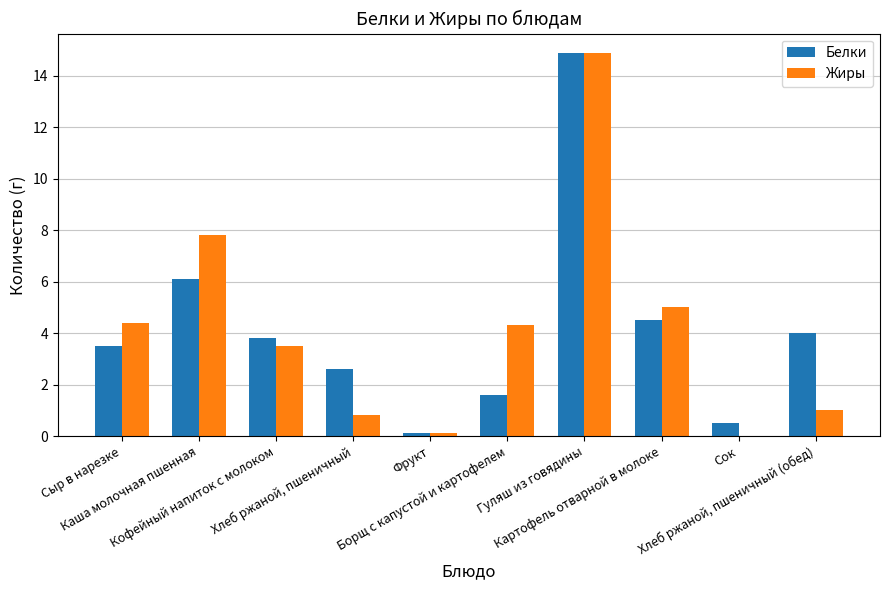

Reading left to right, what are all the values shown in this chart?

Белки: Сыр в нарезке=3.5	Каша молочная пшенная=6.1	Кофейный напиток с молоком=3.8	Хлеб ржаной, пшеничный=2.6	Фрукт=0.1	Борщ с капустой и картофелем=1.6	Гуляш из говядины=14.9	Картофель отварной в молоке=4.5	Сок=0.5	Хлеб ржаной, пшеничный (обед)=4.0
Жиры: Сыр в нарезке=4.4	Каша молочная пшенная=7.8	Кофейный напиток с молоком=3.5	Хлеб ржаной, пшеничный=0.8	Фрукт=0.1	Борщ с капустой и картофелем=4.3	Гуляш из говядины=14.9	Картофель отварной в молоке=5.0	Сок=0.0	Хлеб ржаной, пшеничный (обед)=1.0